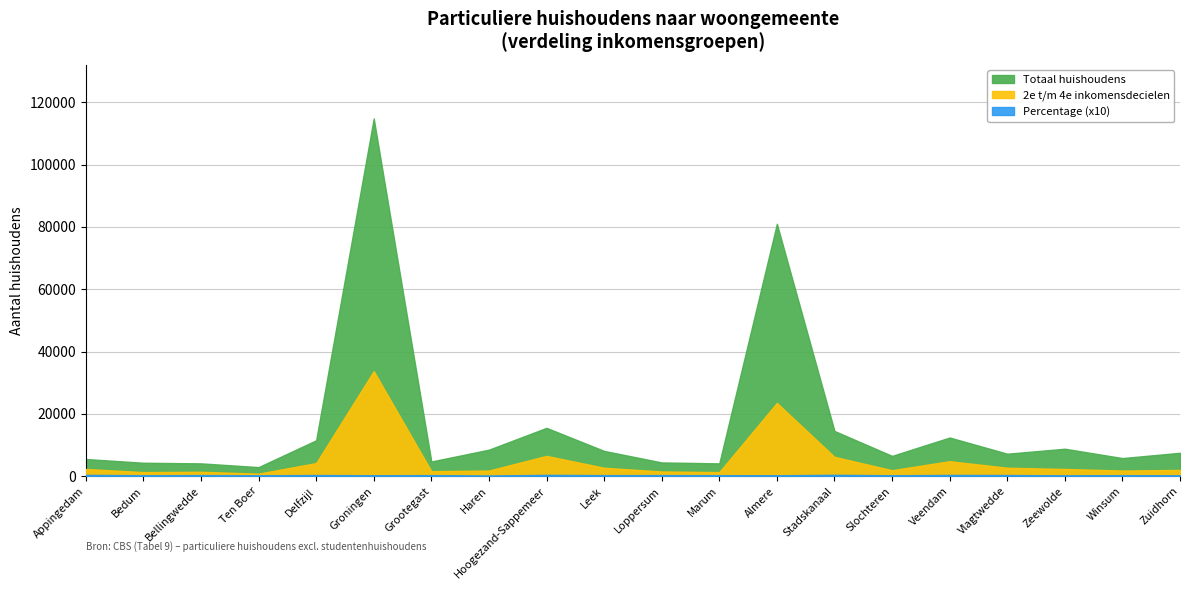

Which series has the largest total across all categories?

Totaal huishoudens